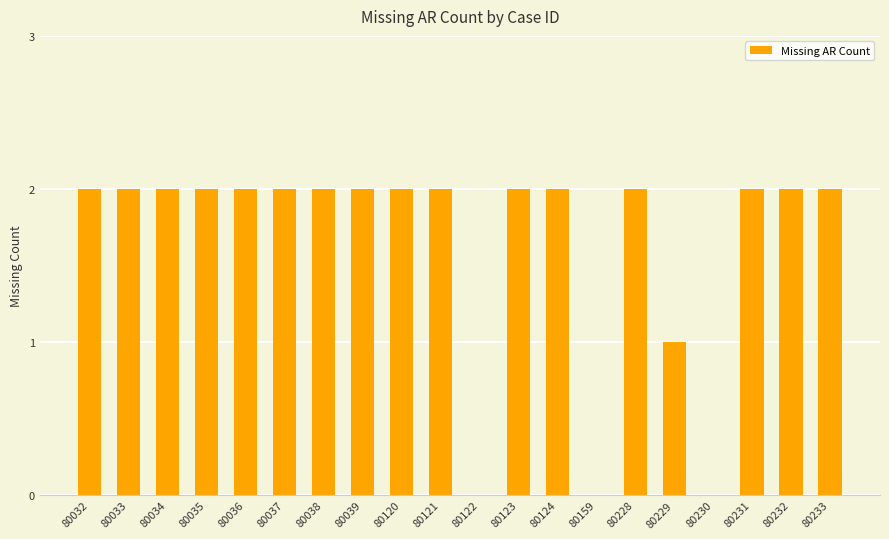

Approximately how many times larger is the value at 80034 compared to 80228?

1.0